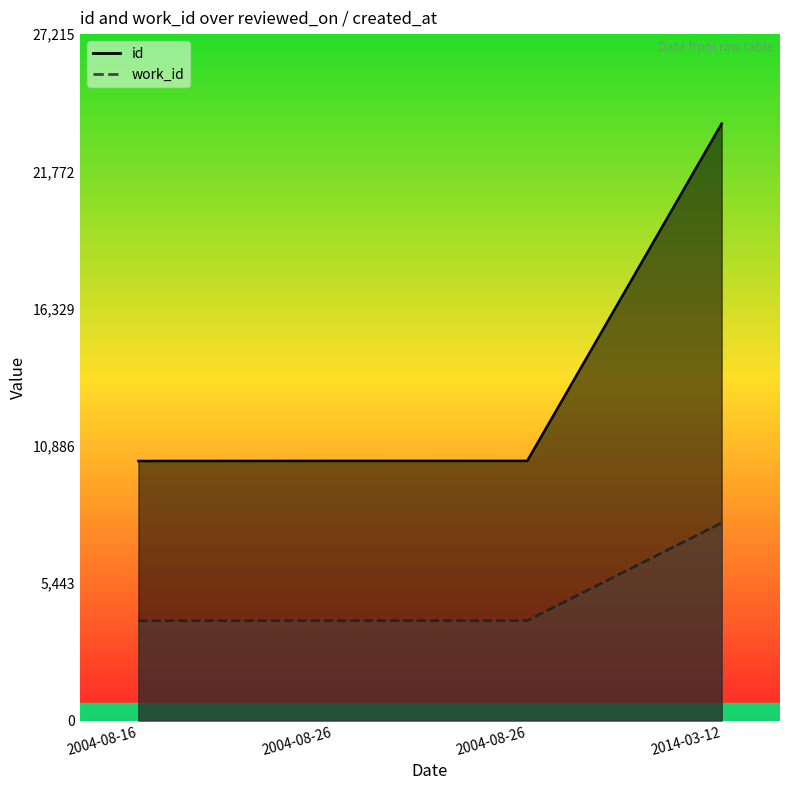

Reading left to right, transcribe all the data shown in this chart.

id: 10292	10296	10297	23666
work_id: 3959	3963	3963	7842